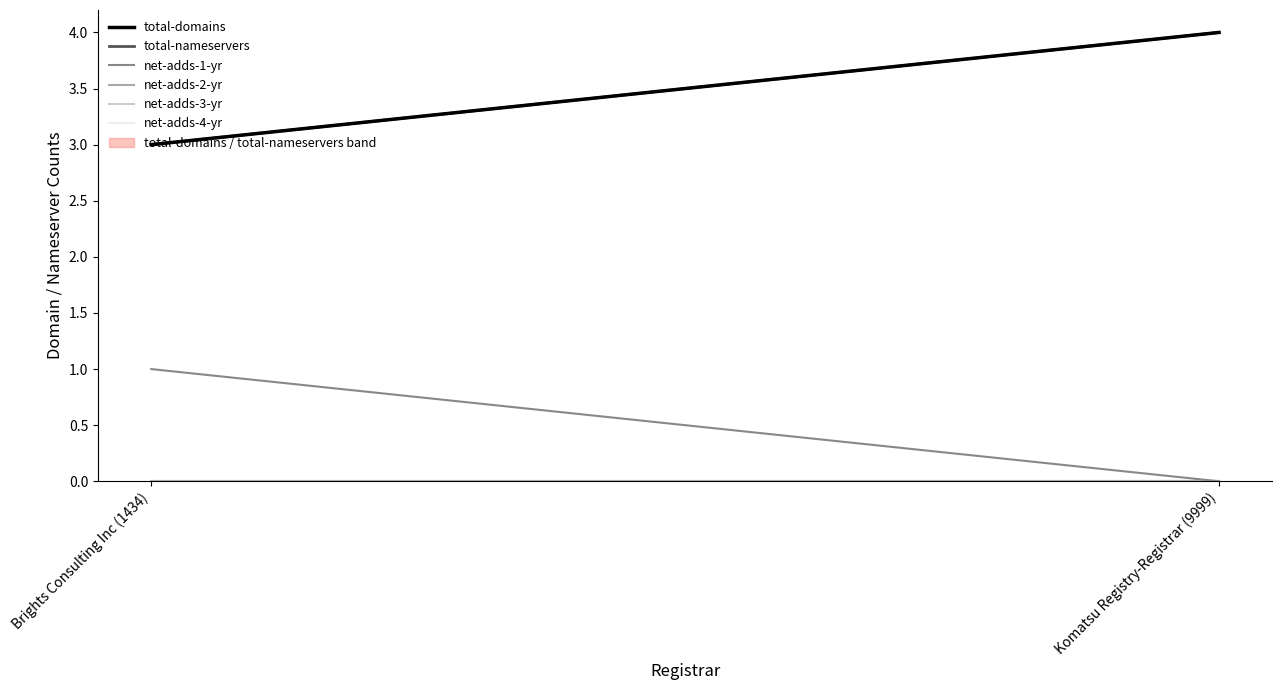

Count the total-domains values in the range 3 to 4.

2